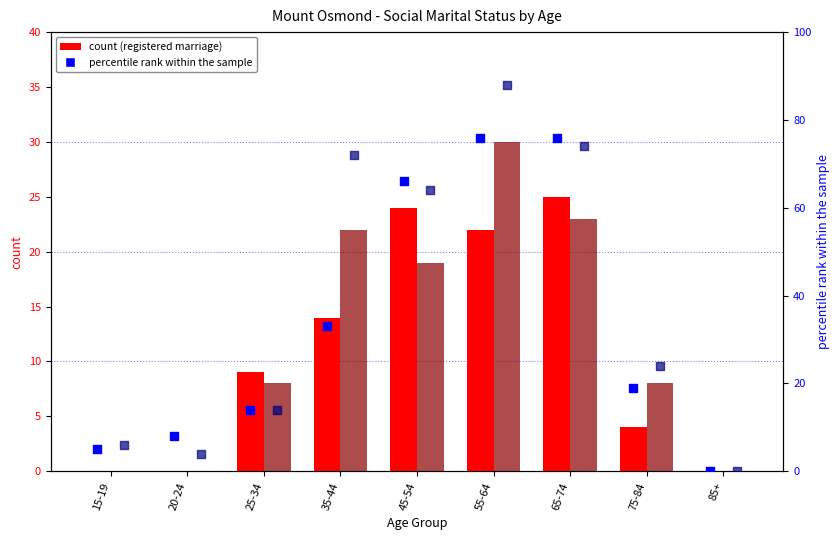

At how many categories does at least one series exceed 21?

5